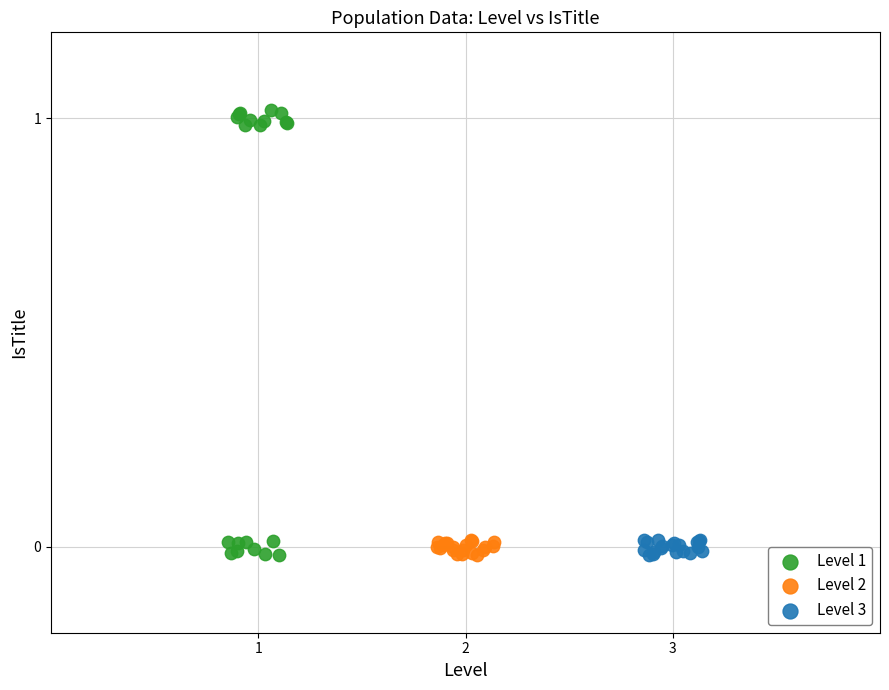

Which series contains the highest Y value?

Level 1